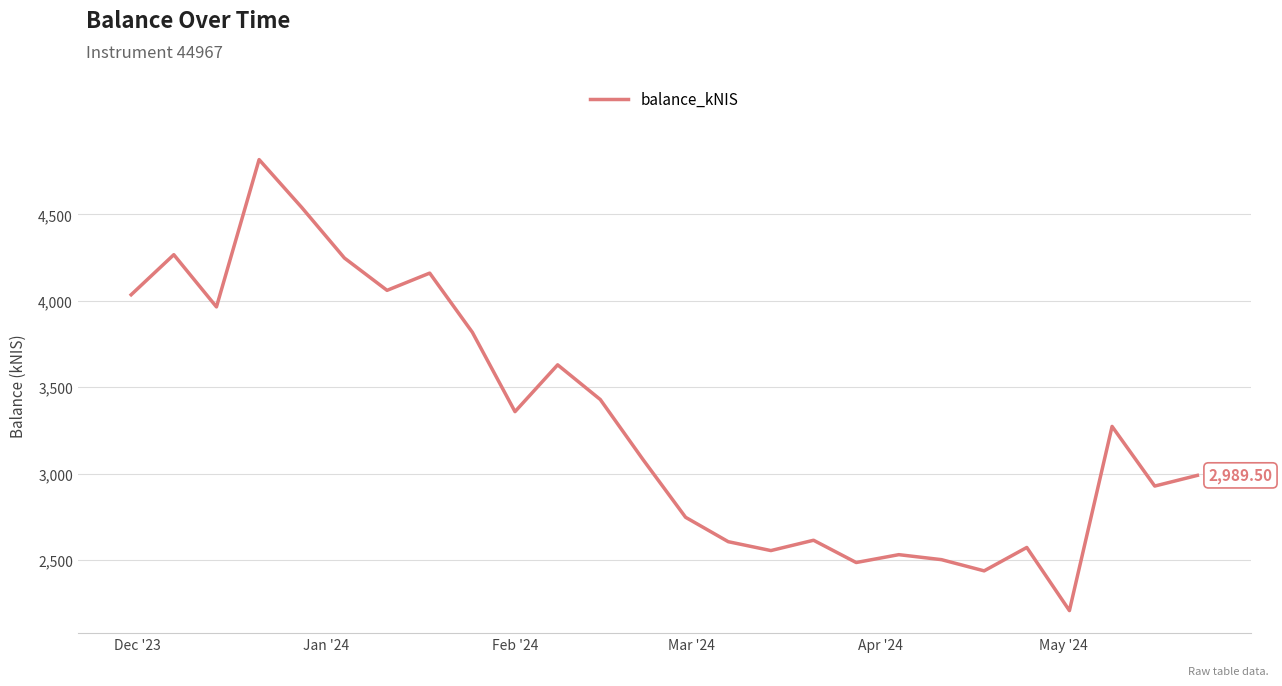

What is the difference between the maximum and minimum values?

2610.3